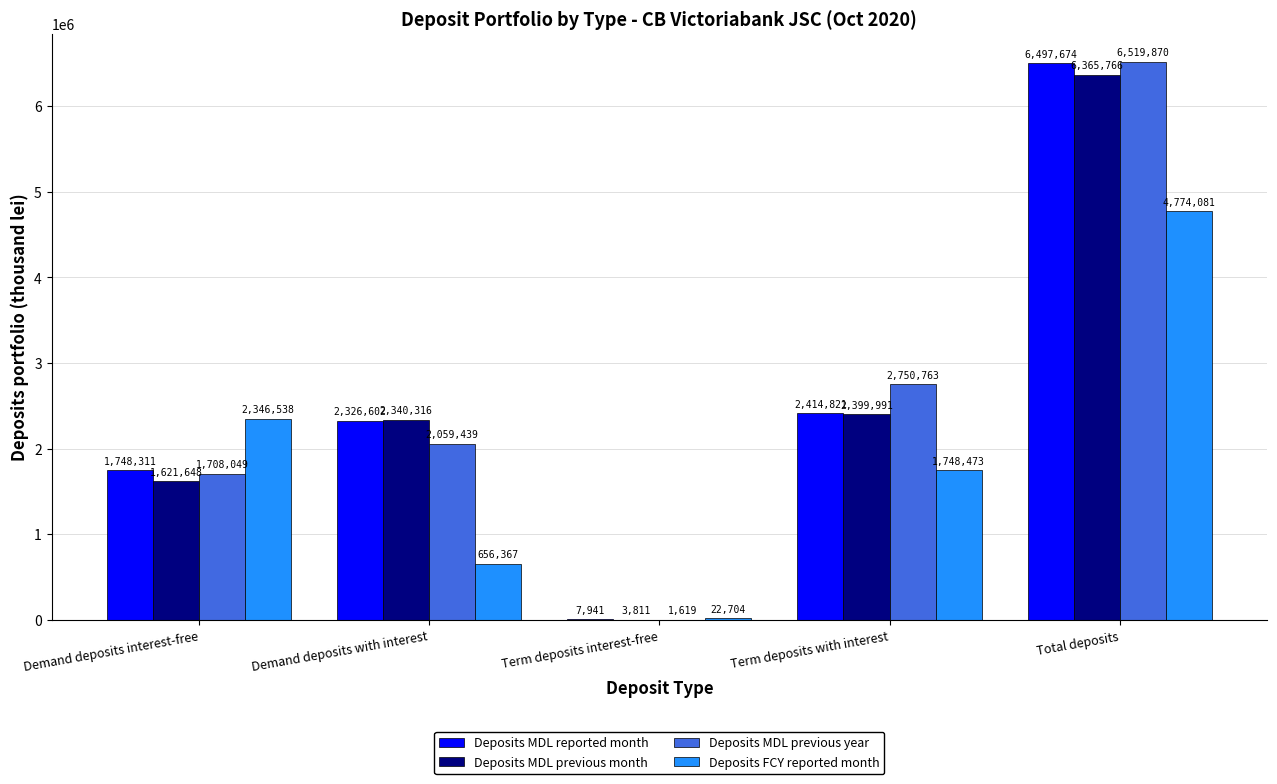

At which label is Deposits MDL reported month closest to 3252807?

Term deposits with interest